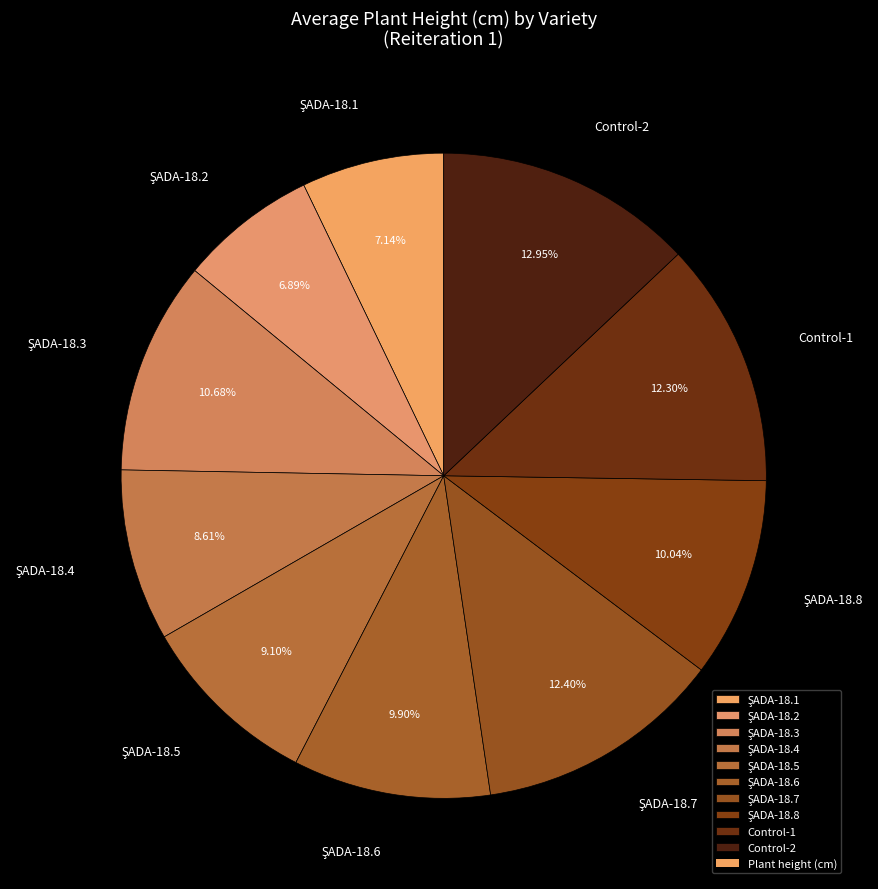

Is there a majority slice in this chart?

No